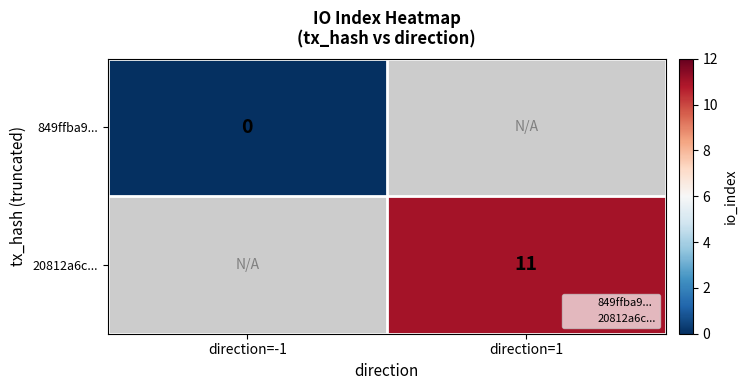

At which category does the chart reach its minimum across all series?

direction=-1